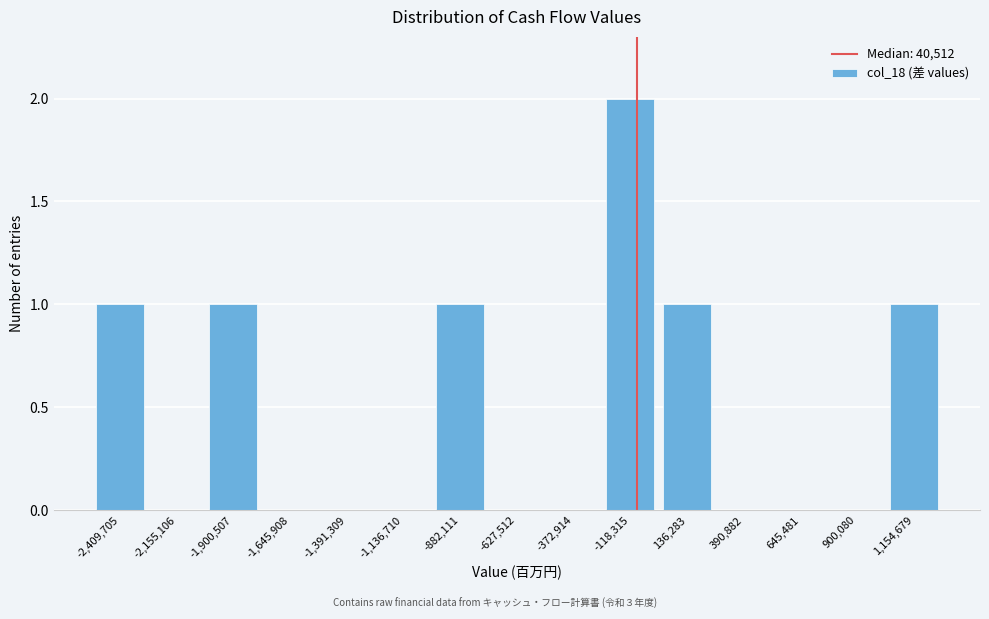

Reading left to right, transcribe all the data shown in this chart.

-2,409,705=1	-2,155,106=0	-1,900,507=1	-1,645,908=0	-1,391,309=0	-1,136,710=0	-882,111=1	-627,512=0	-372,914=0	-118,315=2	136,283=1	390,882=0	645,481=0	900,080=0	1,154,679=1